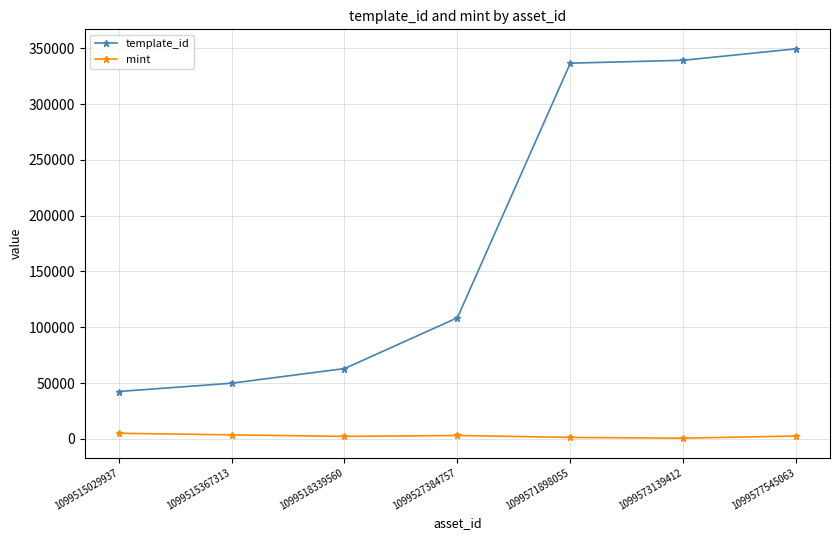

Rank the series at 1099518339560 from highest to lowest value.

template_id, mint